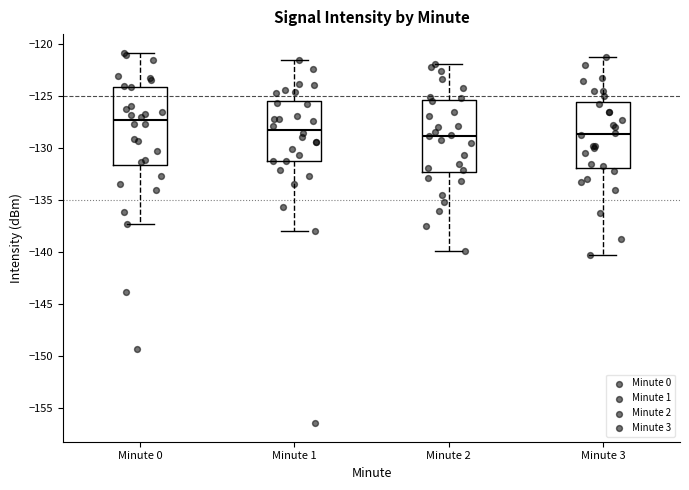

Reading left to right, read every box against the y-axis: the position of its median line, the range the box covers, and the ends of its whiskers. The values are not printed on the chart, so give them approximately, as read against the axis.

Minute 0: median -127.5, box -131.5 to -124.0, whiskers -137.5 to -121.0
Minute 1: median -128.0, box -131.0 to -125.5, whiskers -138.0 to -121.5
Minute 2: median -129.0, box -132.5 to -125.5, whiskers -140.0 to -122.0
Minute 3: median -128.5, box -132.0 to -125.5, whiskers -140.0 to -121.0